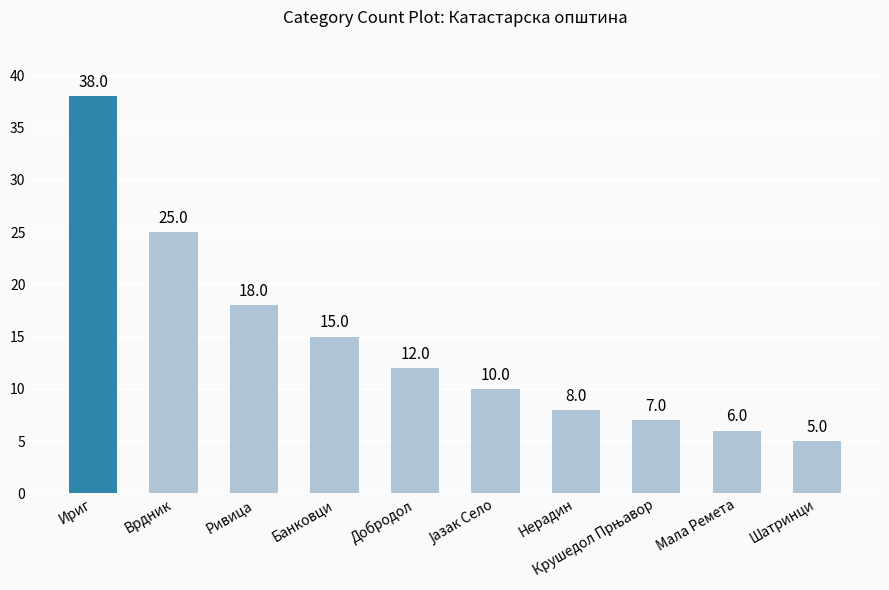

Which category has the highest value across all series?

Ириг